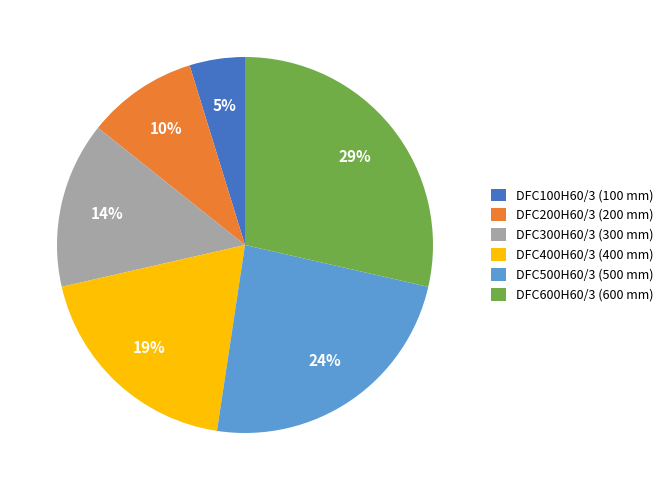

Which has a higher value, DFC600H60/3 (600 mm) or DFC400H60/3 (400 mm)?

DFC600H60/3 (600 mm)